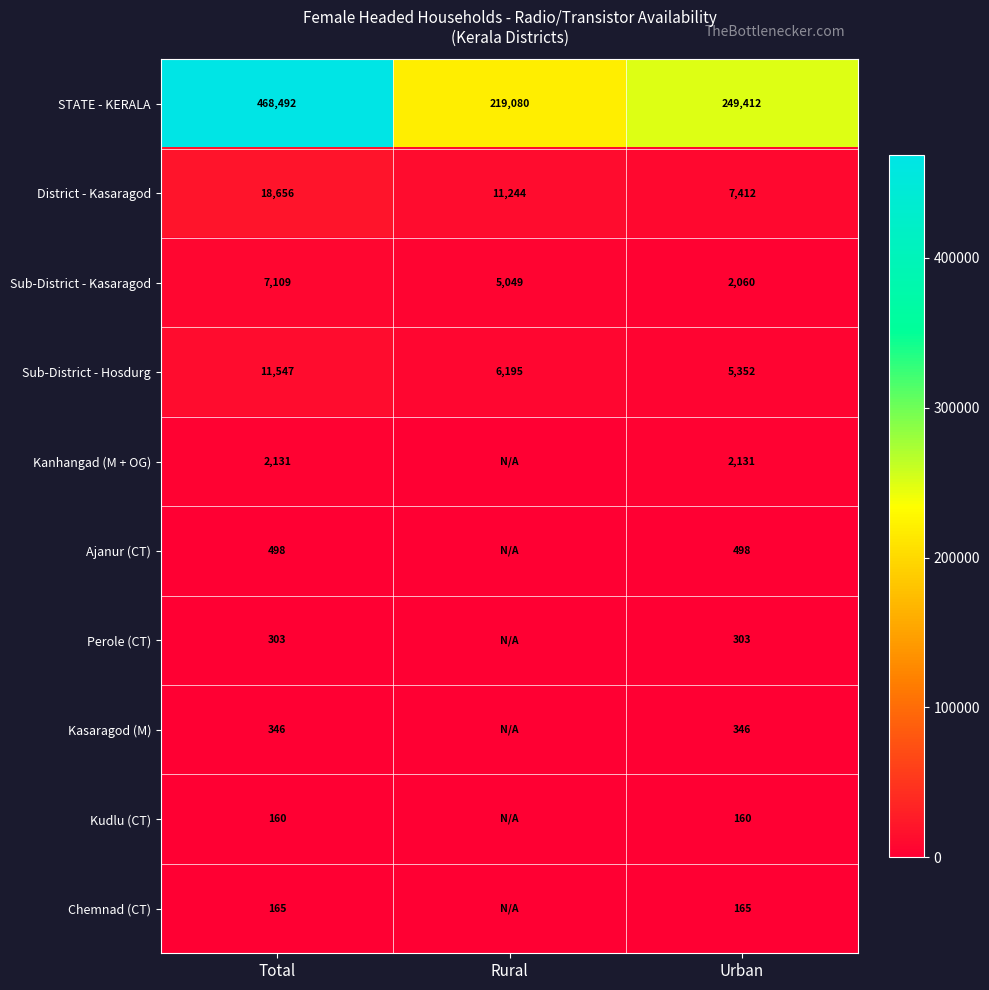

Where is Sub-District - Hosdurg nearest to the value 8449?

Rural